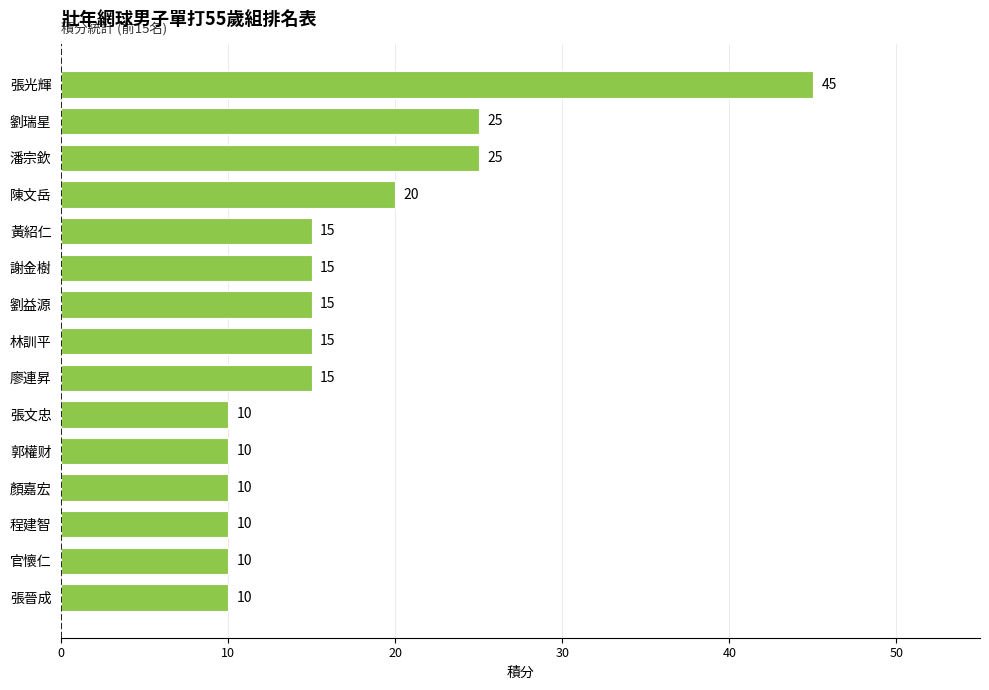

Which label corresponds to the largest value in the chart?

張光輝